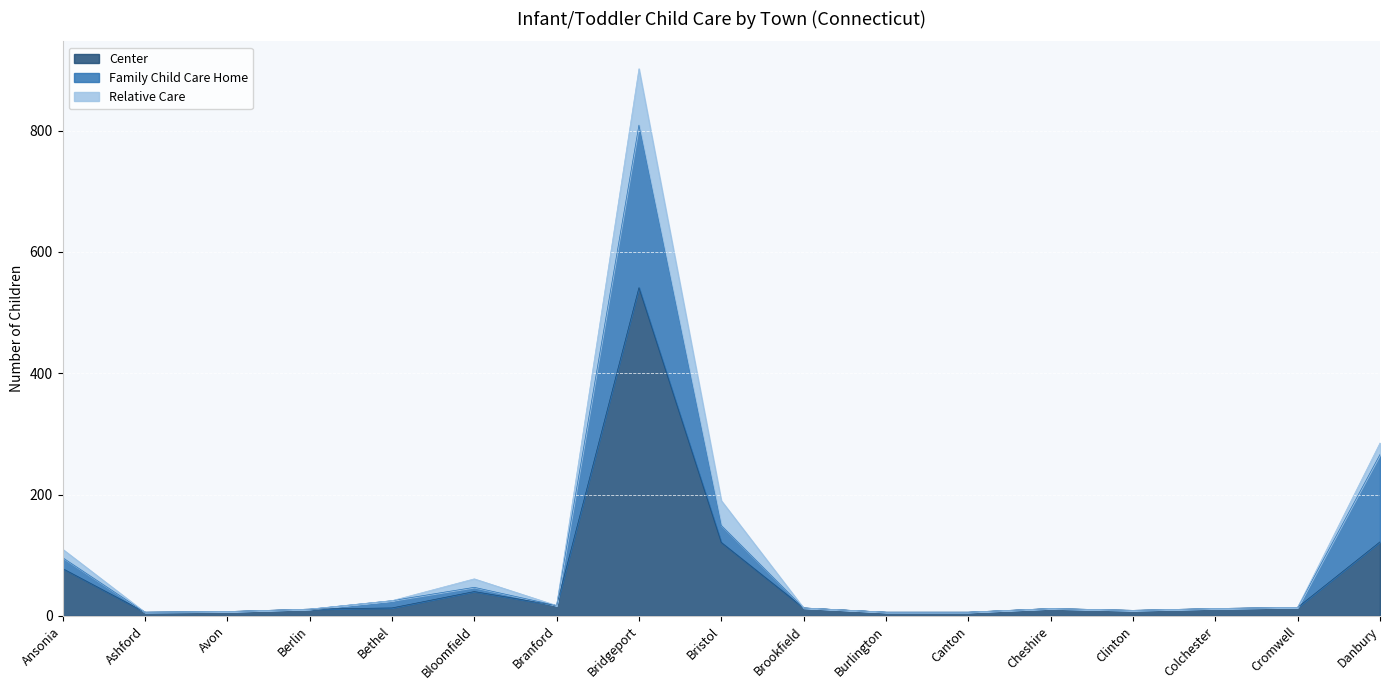

Where is the first local maximum for Center?

Bloomfield